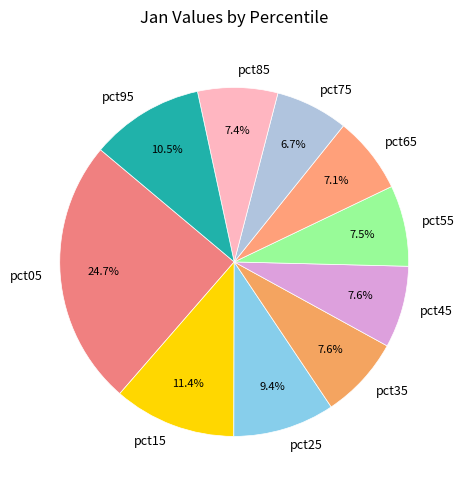

To the nearest percent, what is the difference between the pct55 and pct15 slice percentages?

4%